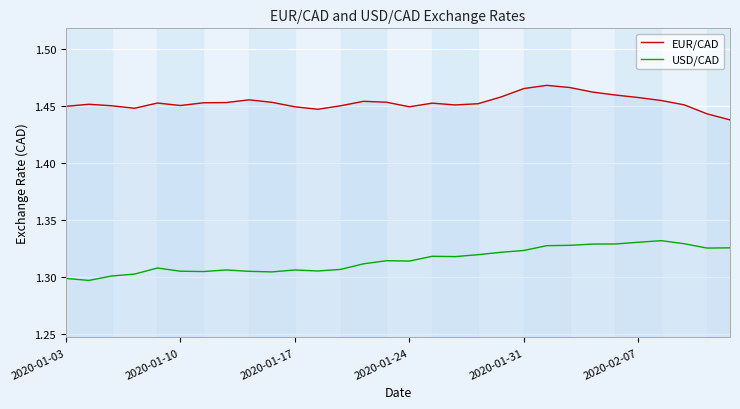

The value of EUR/CAD at 2020-02-07 is 0.9. True or false?

False